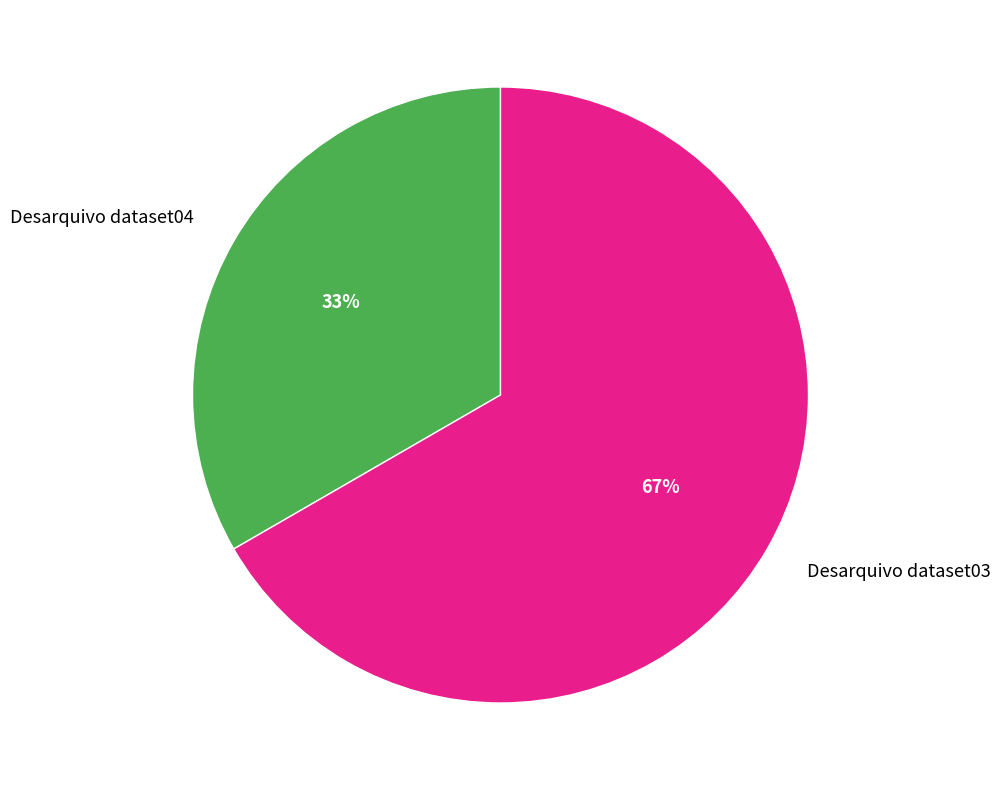

What is the ratio of the value at Desarquivo dataset03 to the value at Desarquivo dataset04?

2.0